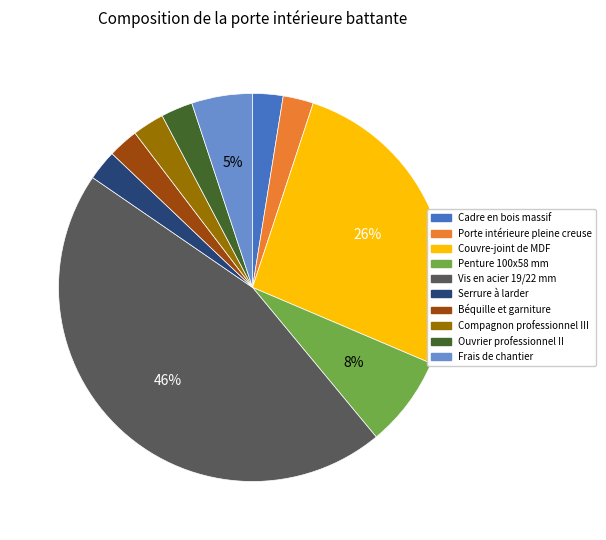

What is the largest slice in the pie chart?

Vis en acier 19/22 mm